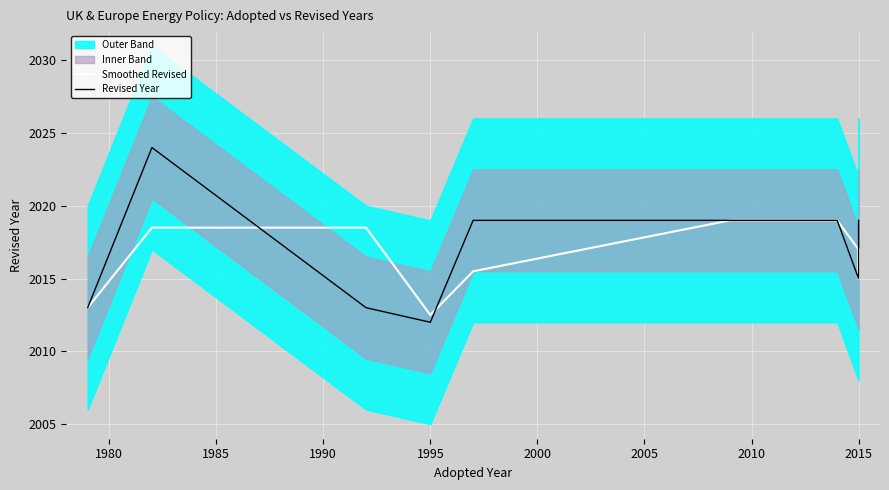

Which series ends up on top after the final intersection of Revised Year and Smoothed Revised?

Revised Year